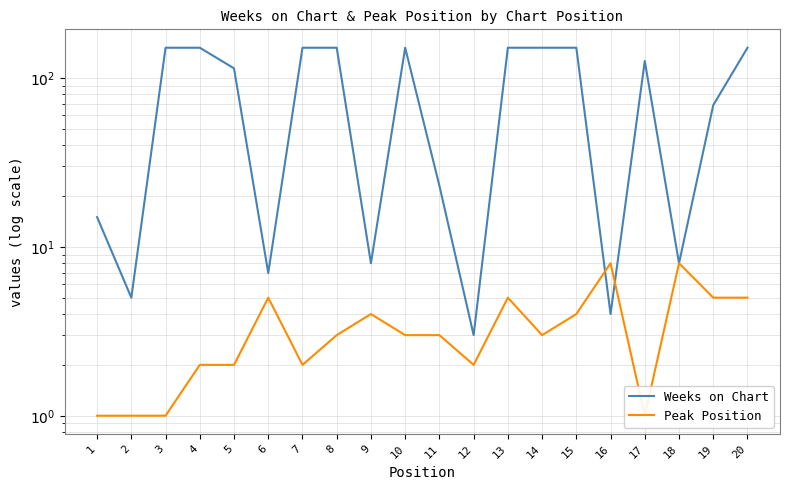

Reading left to right, extract all data points from this chart.

Weeks on Chart: 1=15	2=5	3=151	4=151	5=114	6=7	7=151	8=151	9=8	10=151	11=23	12=3	13=151	14=151	15=151	16=4	17=126	18=8	19=69	20=151
Peak Position: 1=1	2=1	3=1	4=2	5=2	6=5	7=2	8=3	9=4	10=3	11=3	12=2	13=5	14=3	15=4	16=8	17=1	18=8	19=5	20=5